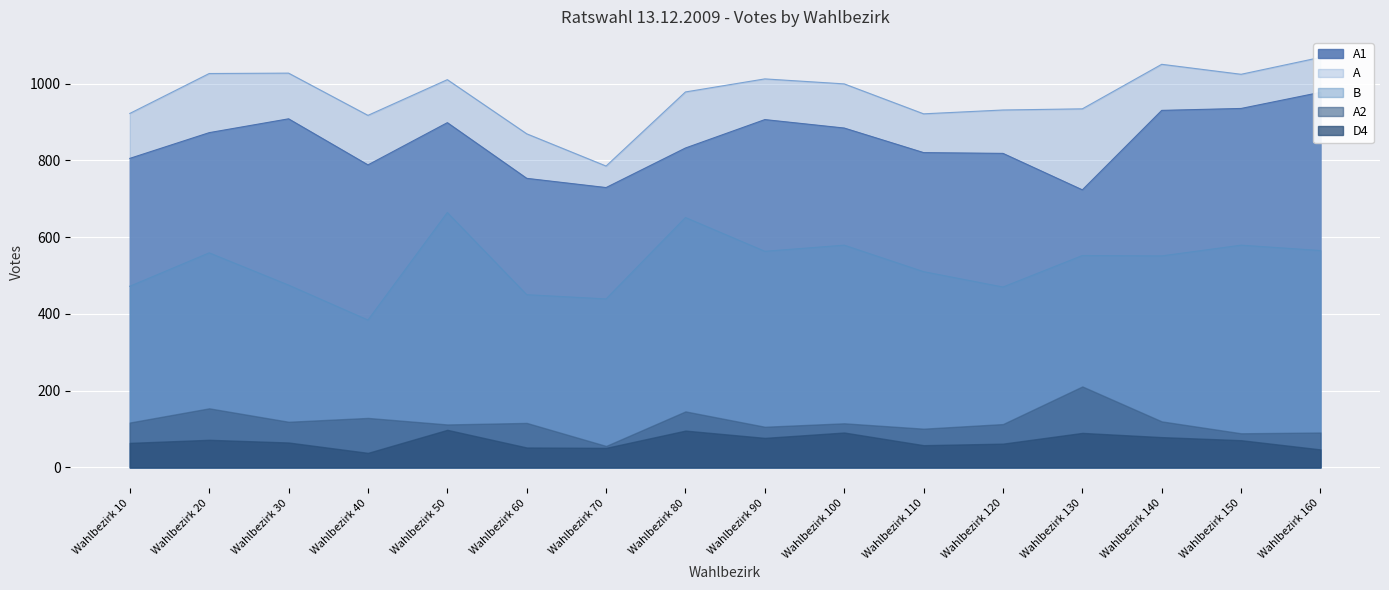

Does the chart display data point markers on the line(s)?

No